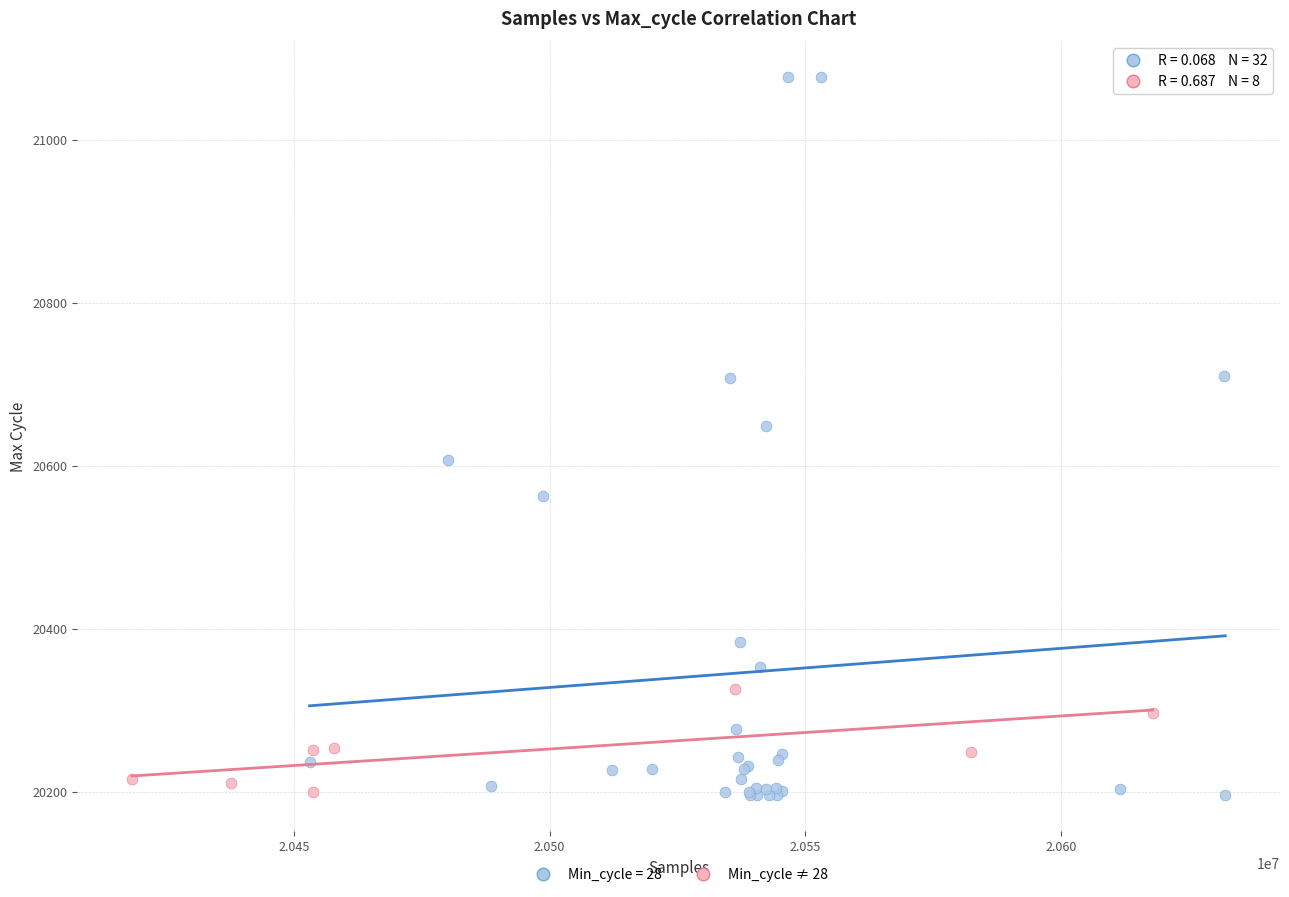

Which series has the widest spread of Y values?

Min_cycle = 28